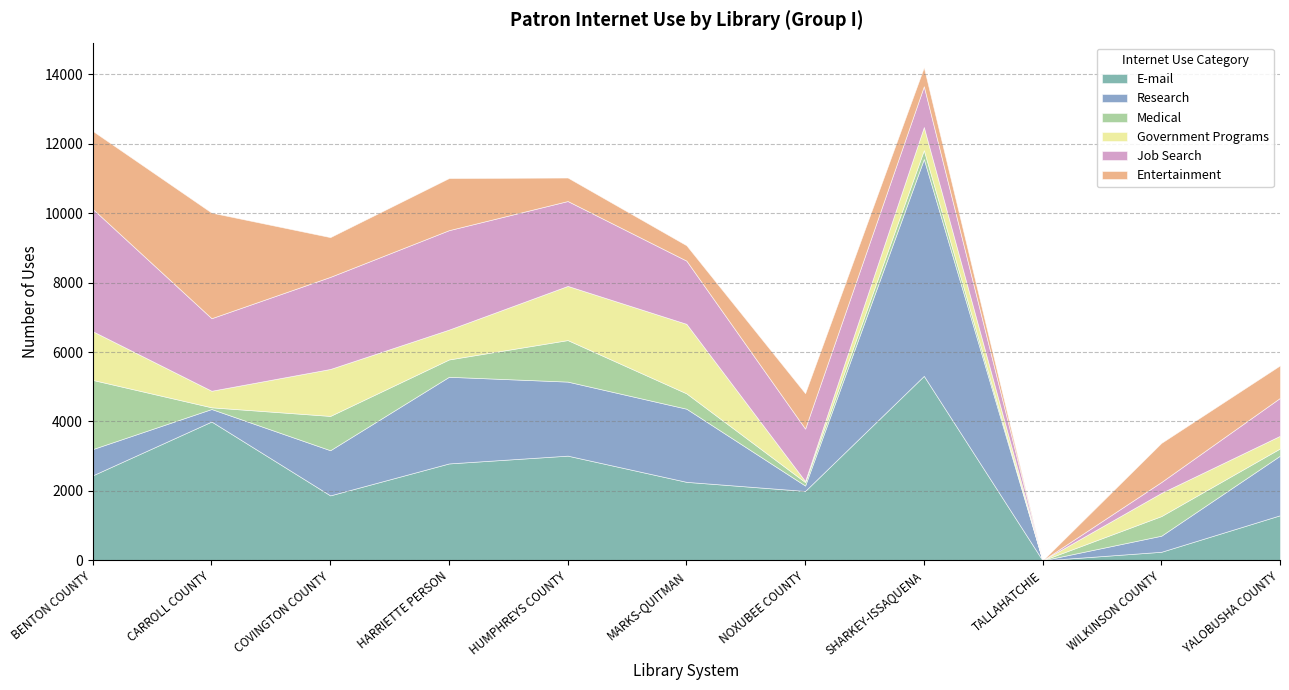

How many interior local peaks does the Medical series have?

4